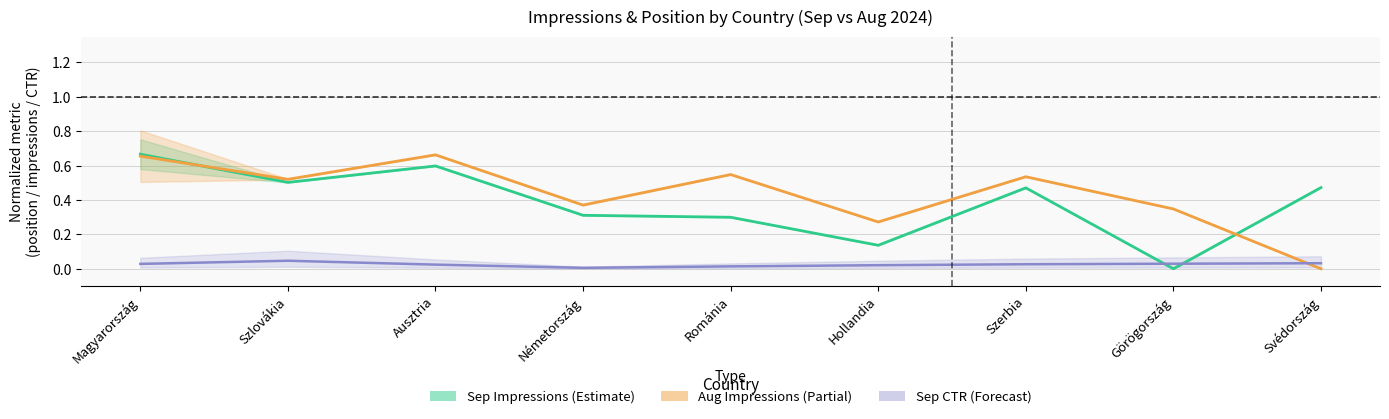

List the labels in order of Sep Position value, smallest first.

Görögország, Hollandia, Románia, Németország, Szerbia, Svédország, Szlovákia, Ausztria, Magyarország